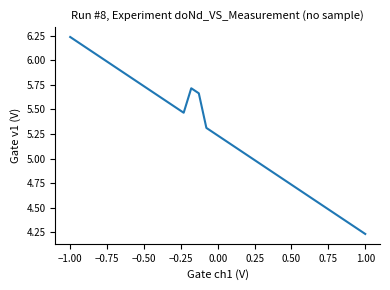

What is the difference between the maximum and minimum values?

2.0